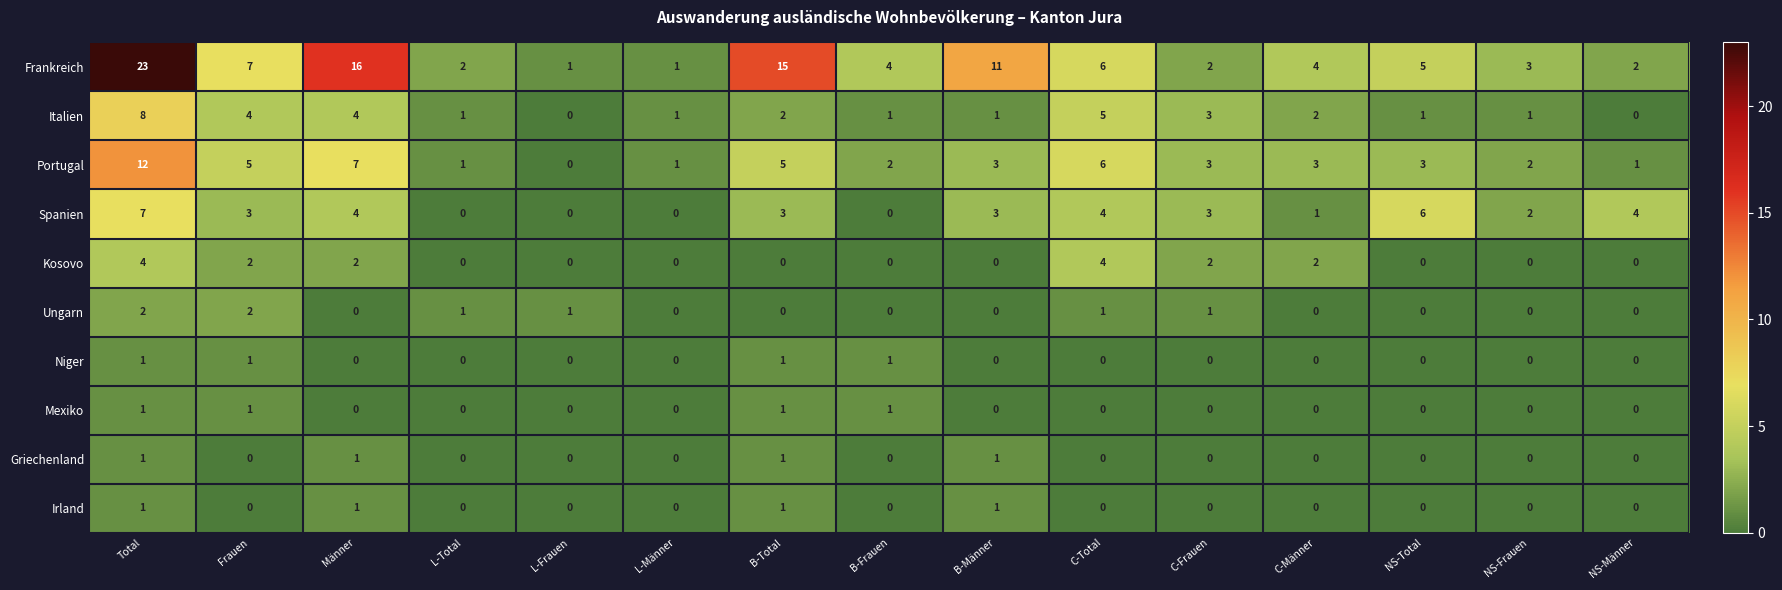

What is the sum of the Spanien values at NS-Total and Männer?

10